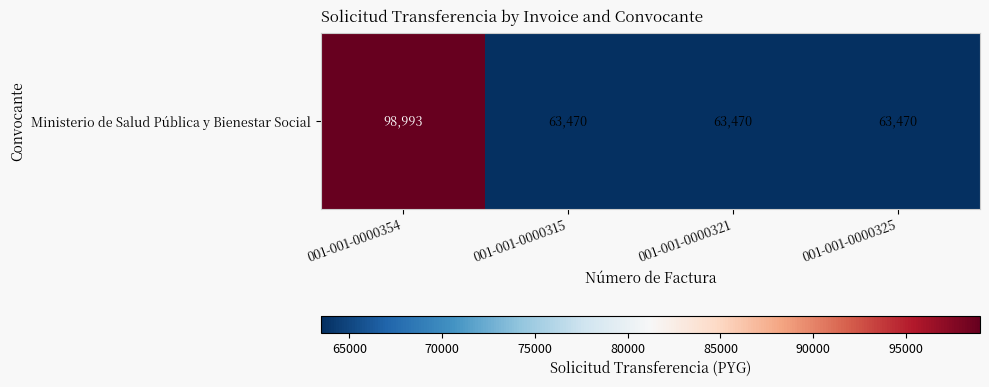

At which category does the chart reach its peak across all series?

001-001-0000354